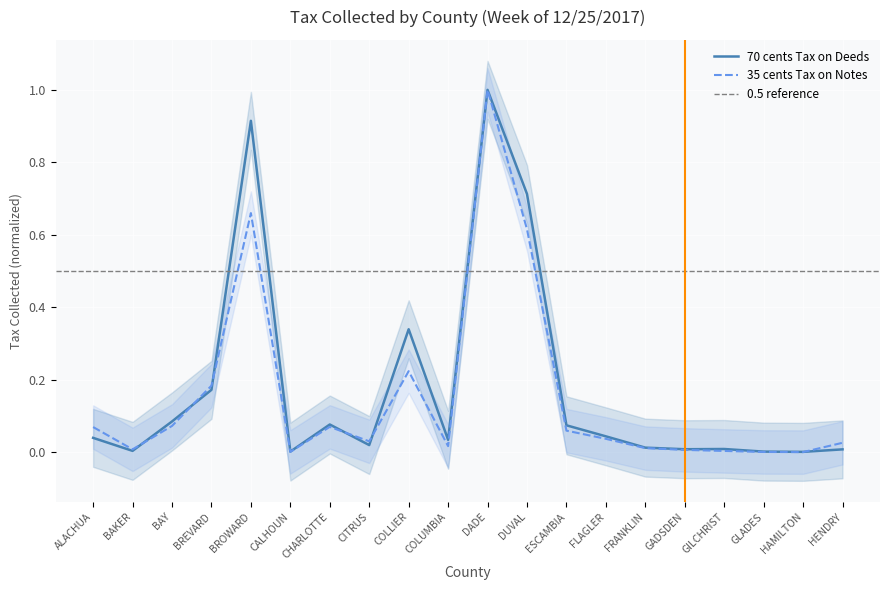

Where is 70 cents Tax on Deeds nearest to the value 0?

HAMILTON